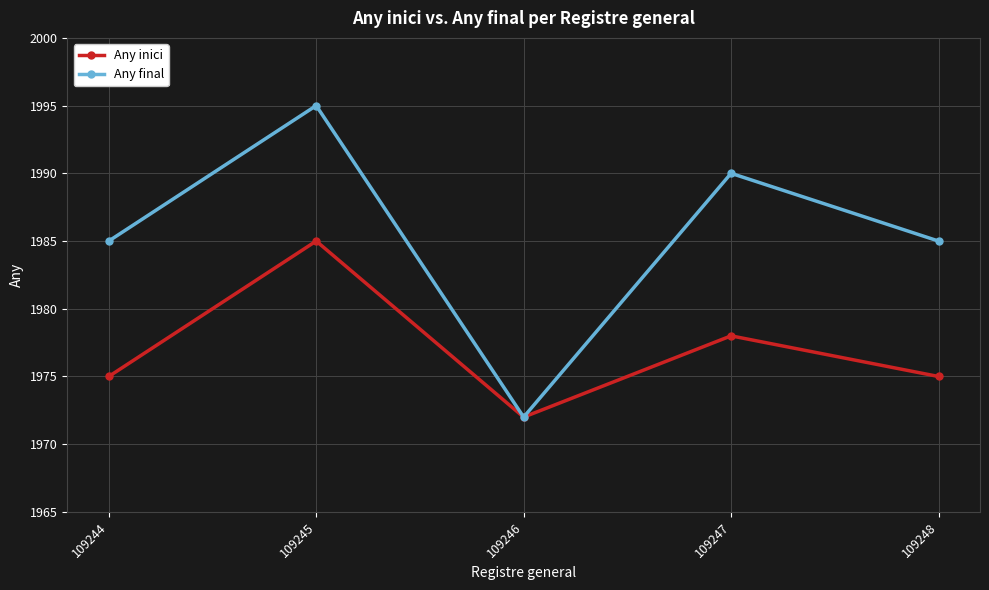

At which category is the sum across all series the highest?

109245